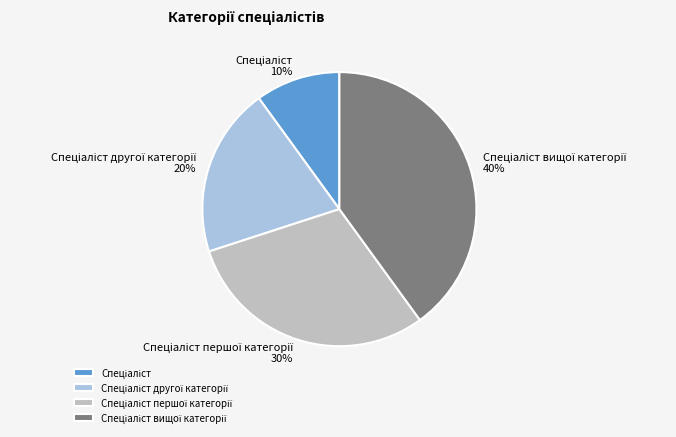

To the nearest percent, what is the difference between the largest and smallest slice percentages?

30%